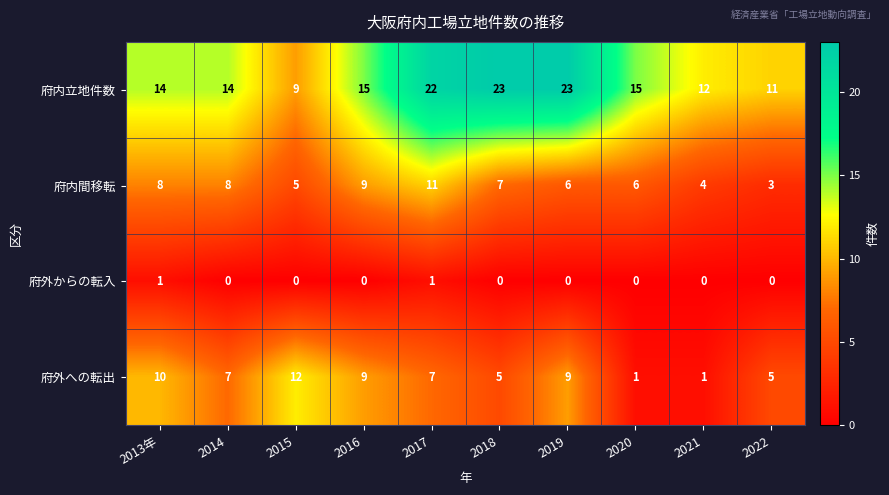

The 府外への転出 series shows 10 at 2014. True or false?

False